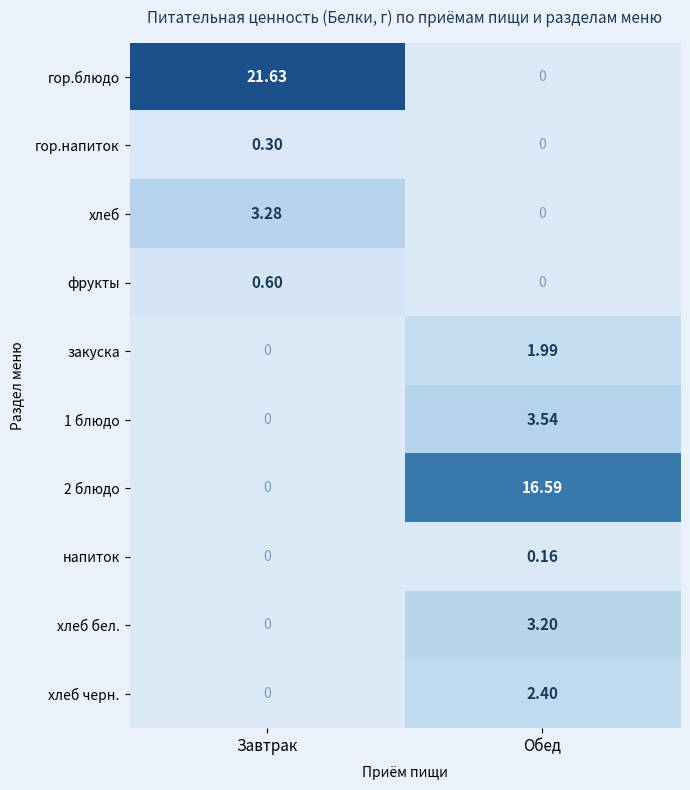

At which label does 1 блюдо first exceed 3?

Обед